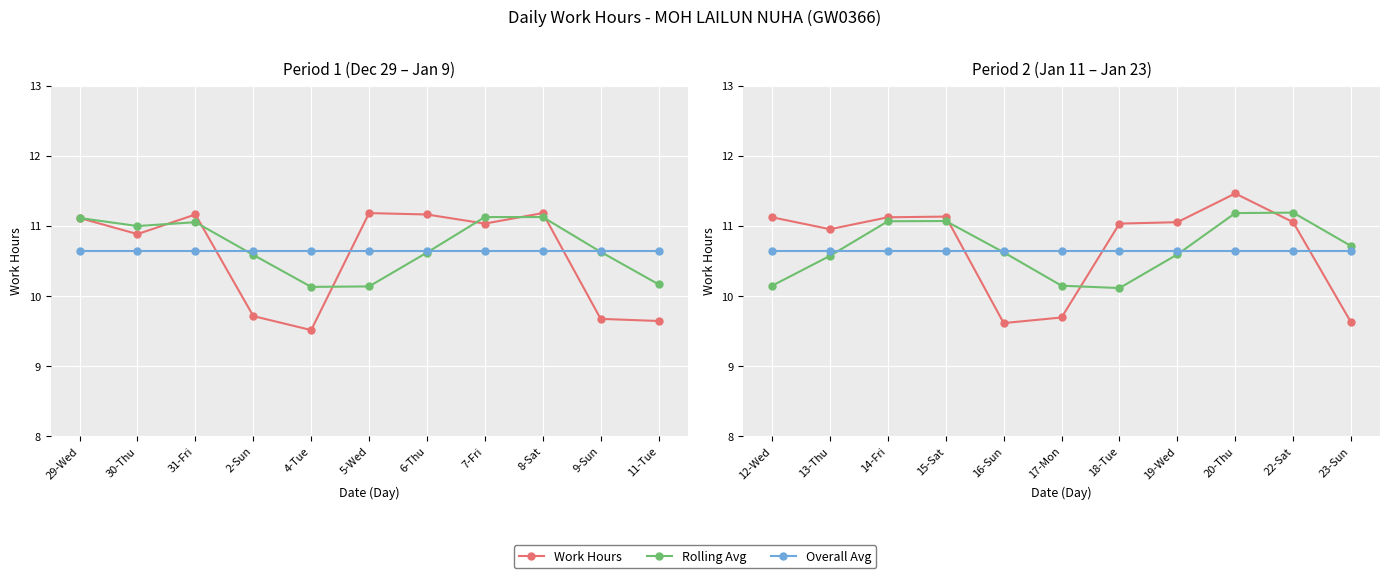

What is the difference between the second highest and second lowest values in the Work Hours series?

1.5